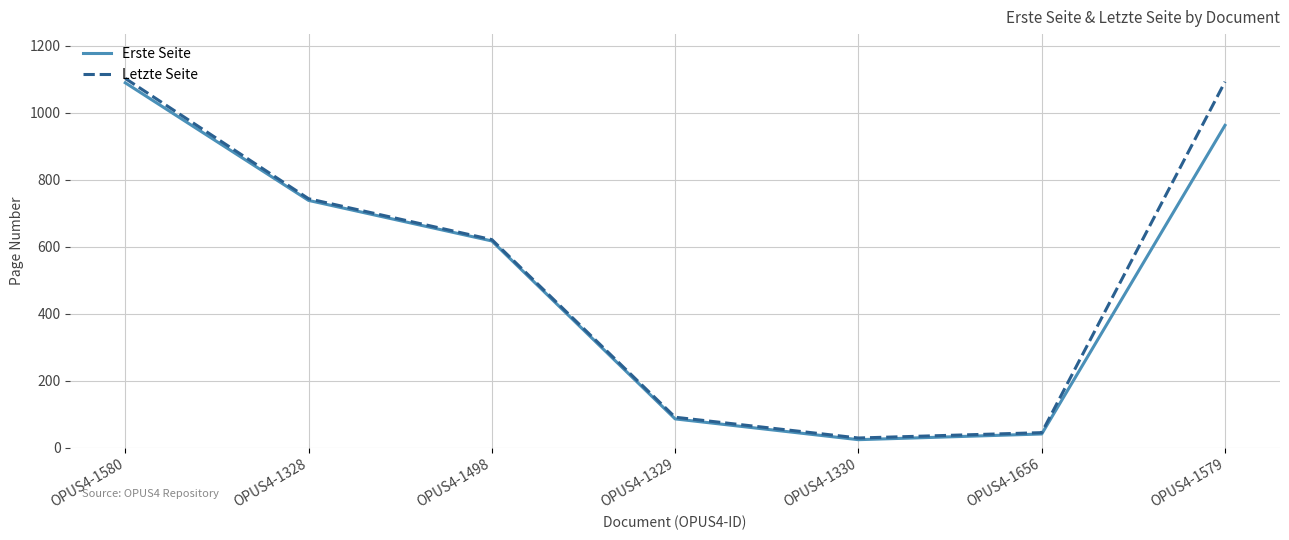

What is the difference between the Erste Seite values at OPUS4-1498 and OPUS4-1656?

576